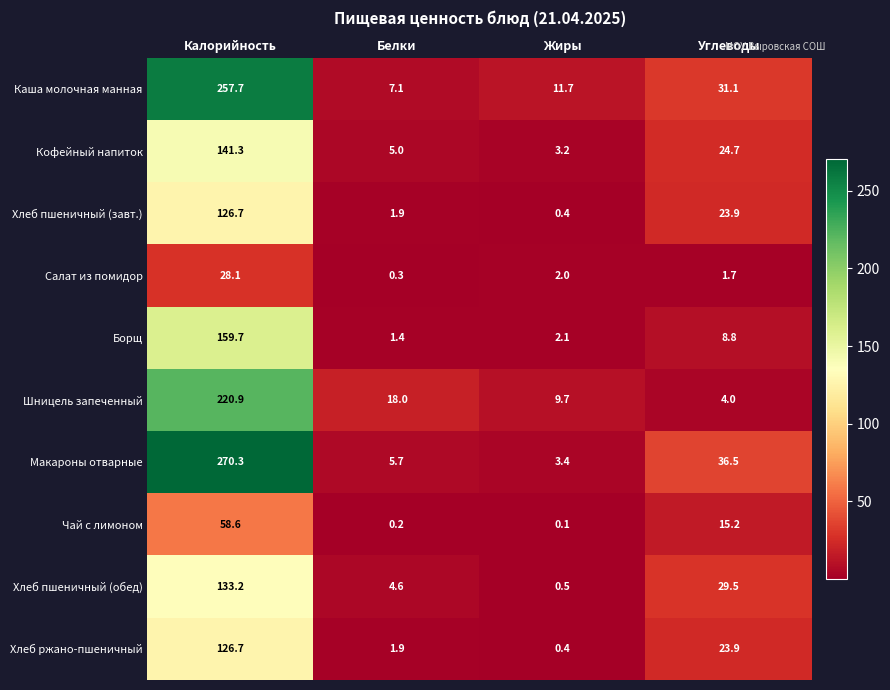

How many values in the Чай с лимоном series are below 15?

2